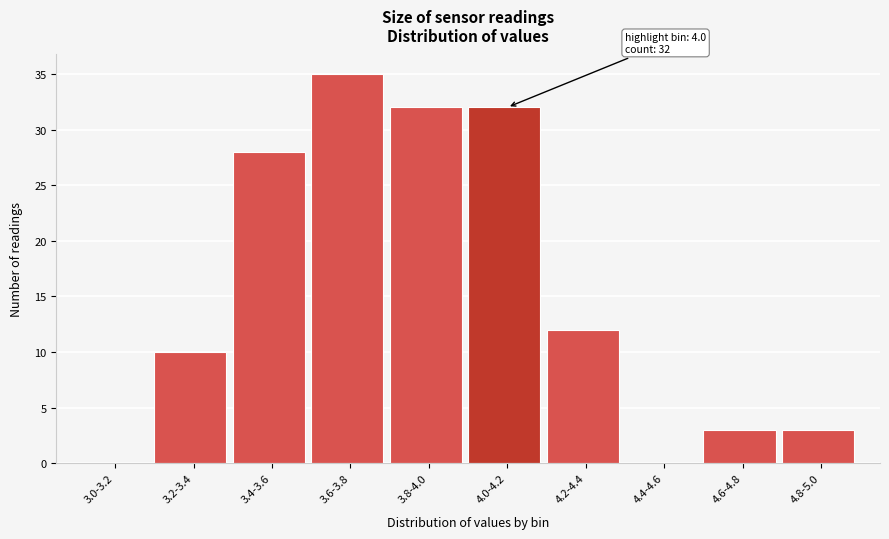

Reading left to right, transcribe all the data shown in this chart.

3.0-3.2=0	3.2-3.4=10	3.4-3.6=28	3.6-3.8=35	3.8-4.0=32	4.0-4.2=32	4.2-4.4=12	4.4-4.6=0	4.6-4.8=3	4.8-5.0=3